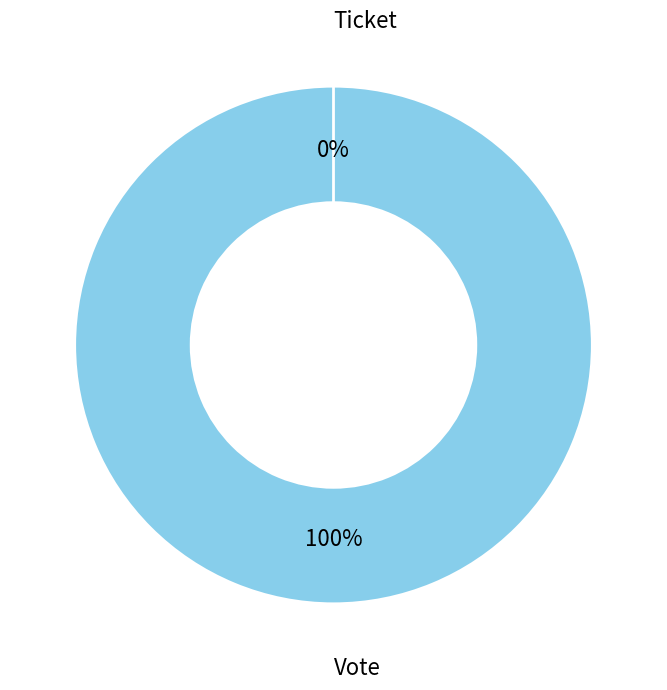

To the nearest percent, what is the combined percentage of Vote and Ticket?

100%